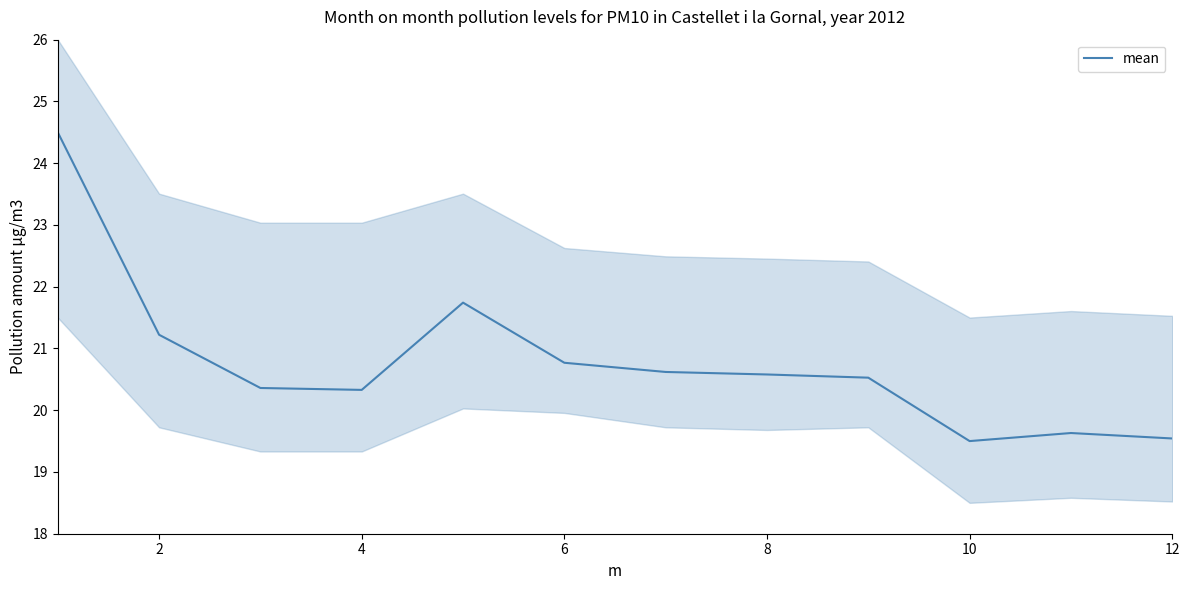

What is the highest value of the mean series?

24.5